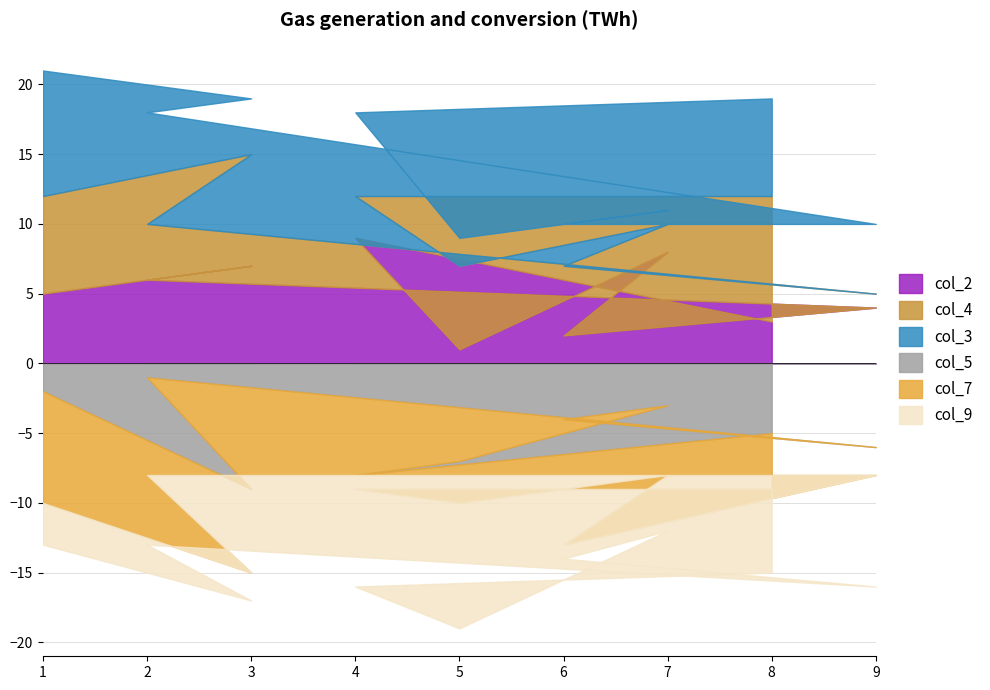

What is the difference between the maximum and second lowest values in the col_7 series?

7